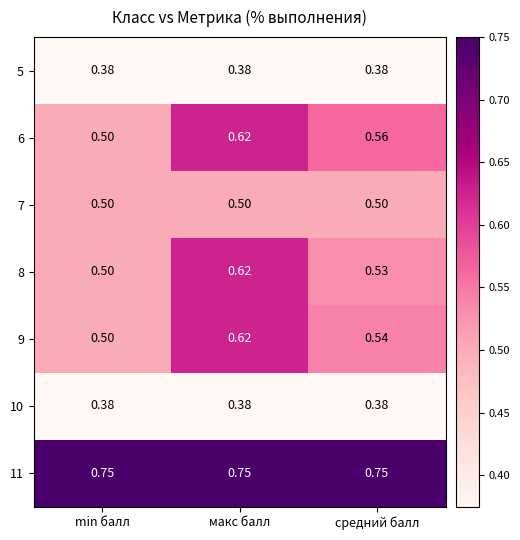

At which label does 9 reach its peak?

макс балл